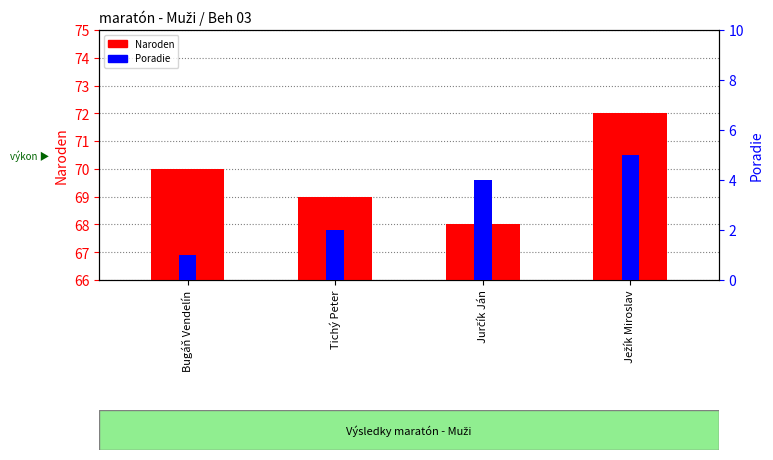

At which category does the chart reach its peak across all series?

Ježík Miroslav